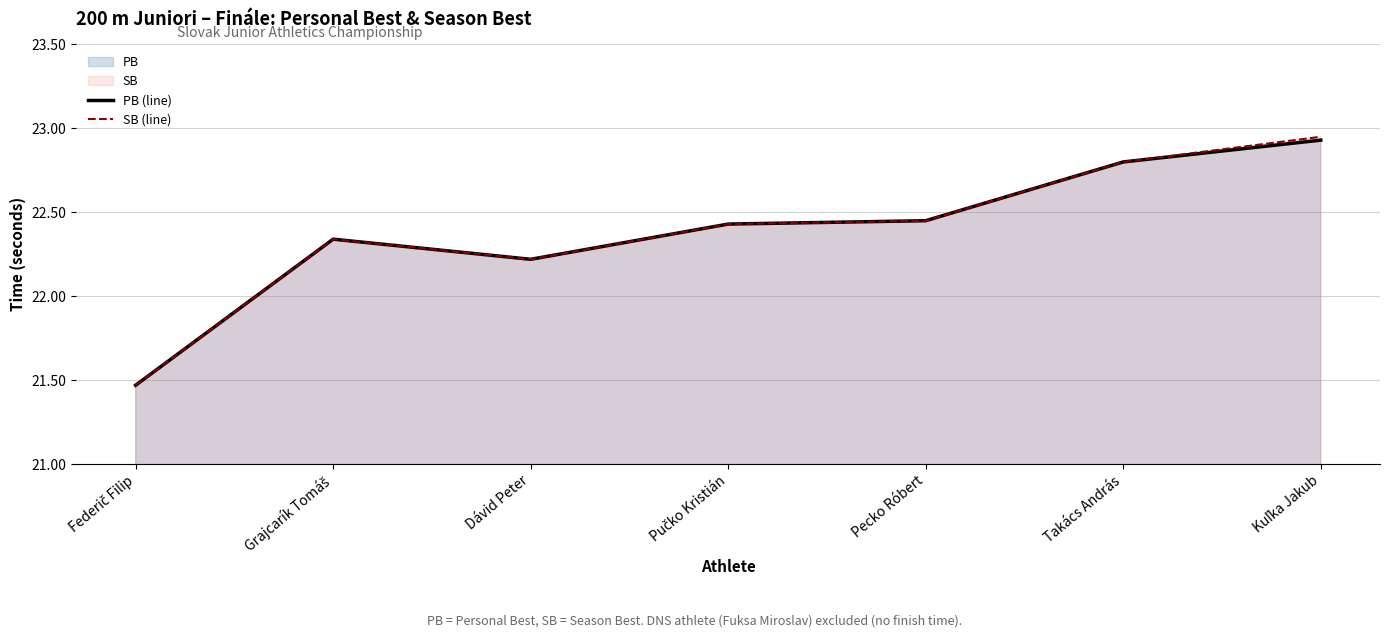

How many interior local valleys does the SB (line) series have?

1